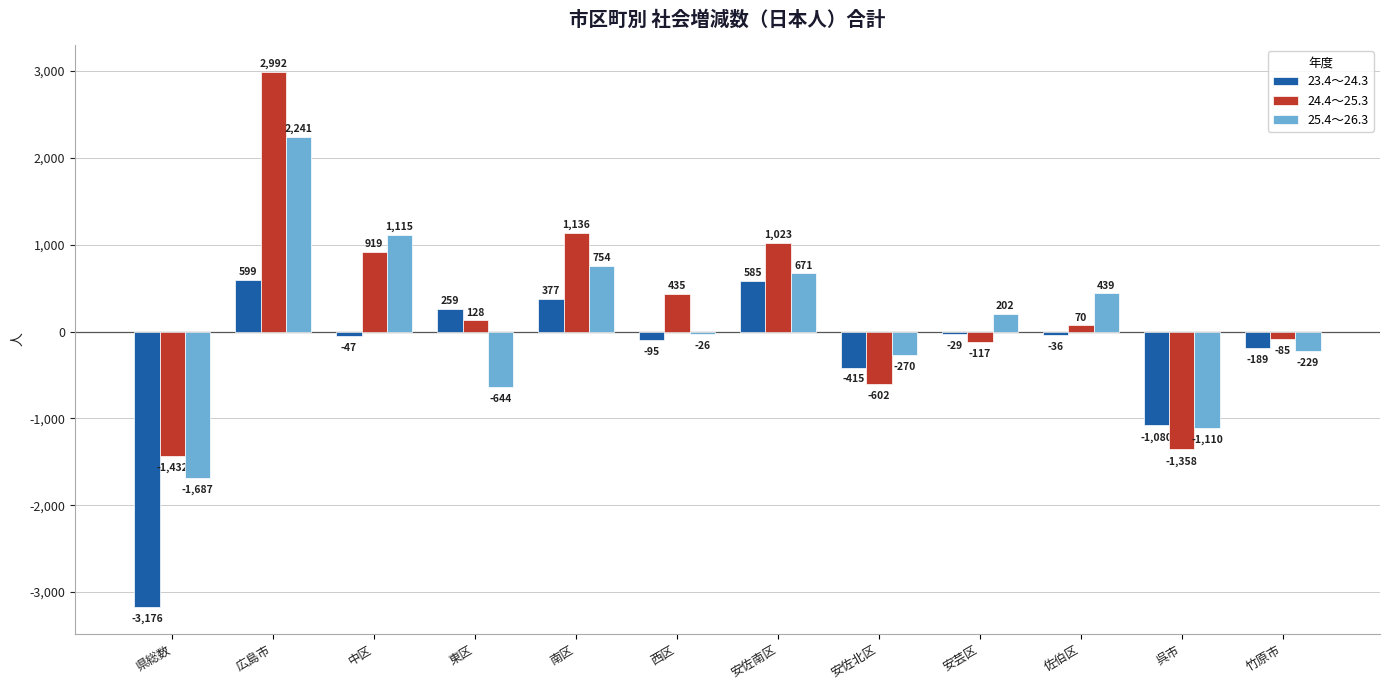

What is the difference between the 25.4～26.3 values at 東区 and 広島市?

2885